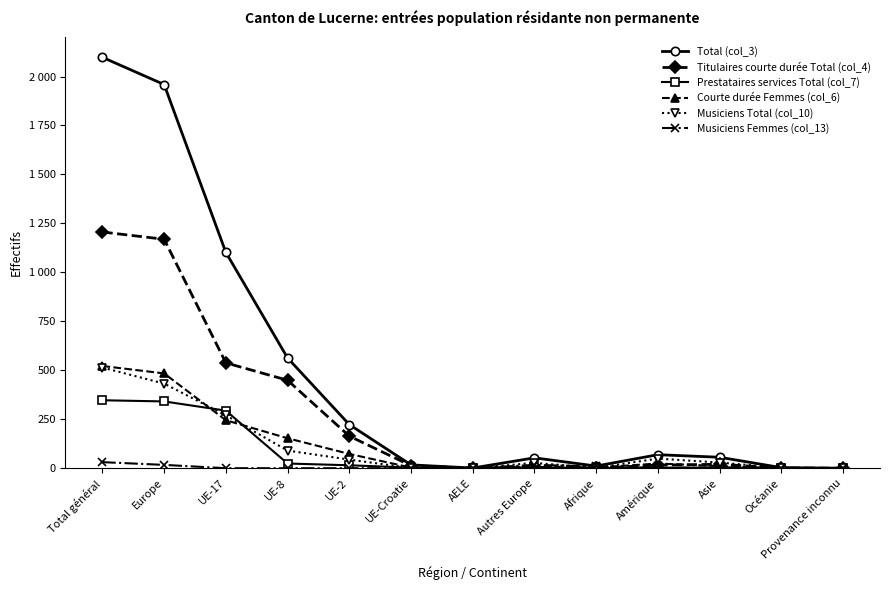

List the series in order of their peak value, highest first.

Total (col_3), Titulaires courte durée Total (col_4), Courte durée Femmes (col_6), Musiciens Total (col_10), Prestataires services Total (col_7), Musiciens Femmes (col_13)